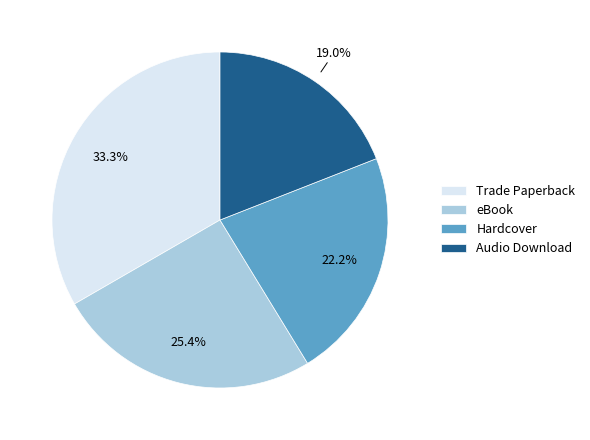

How many segments does this pie chart have?

4